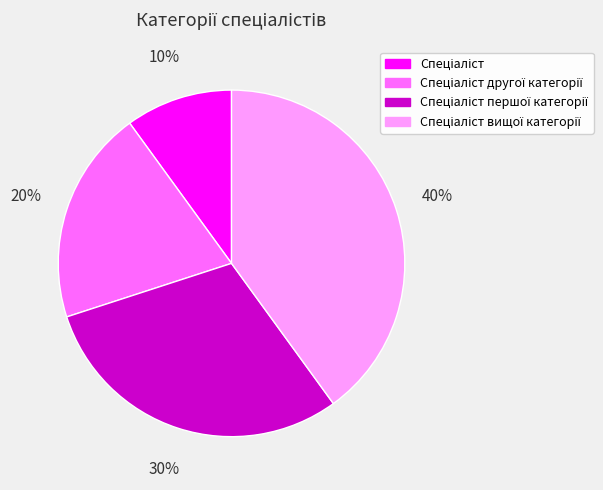

To the nearest percent, what is the average slice percentage?

25%